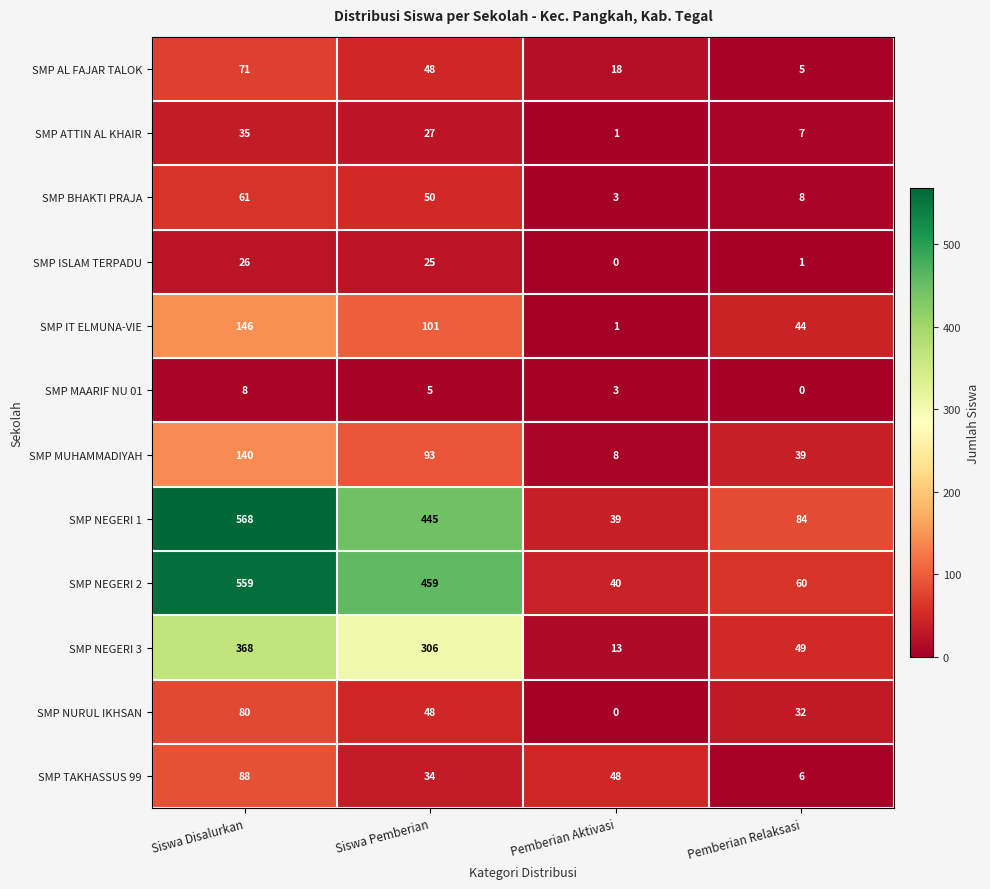

True or false: SMP NEGERI 3 has a value of 467 at Siswa Pemberian.

False